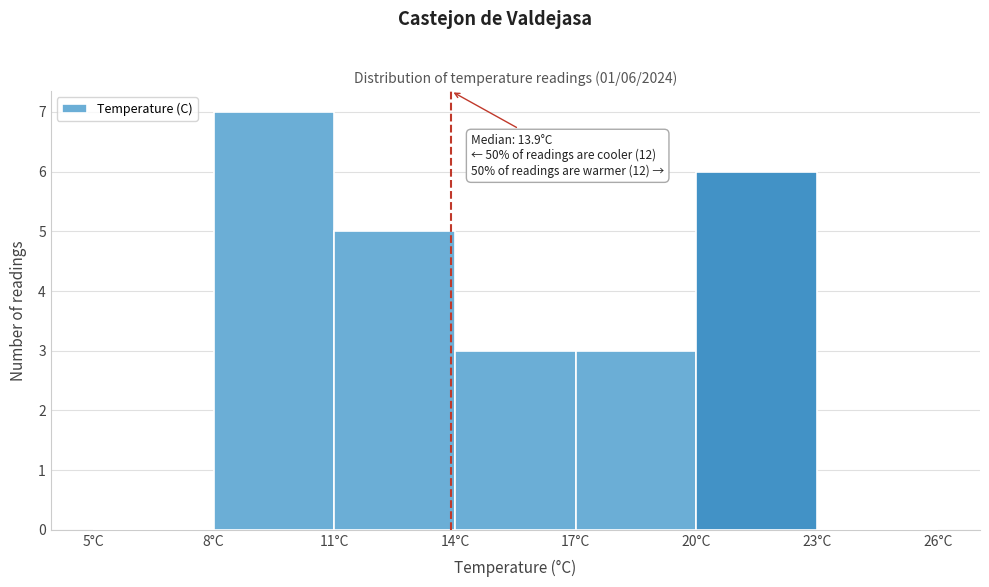

Which range on the x-axis has the tallest bar?

8 to 11